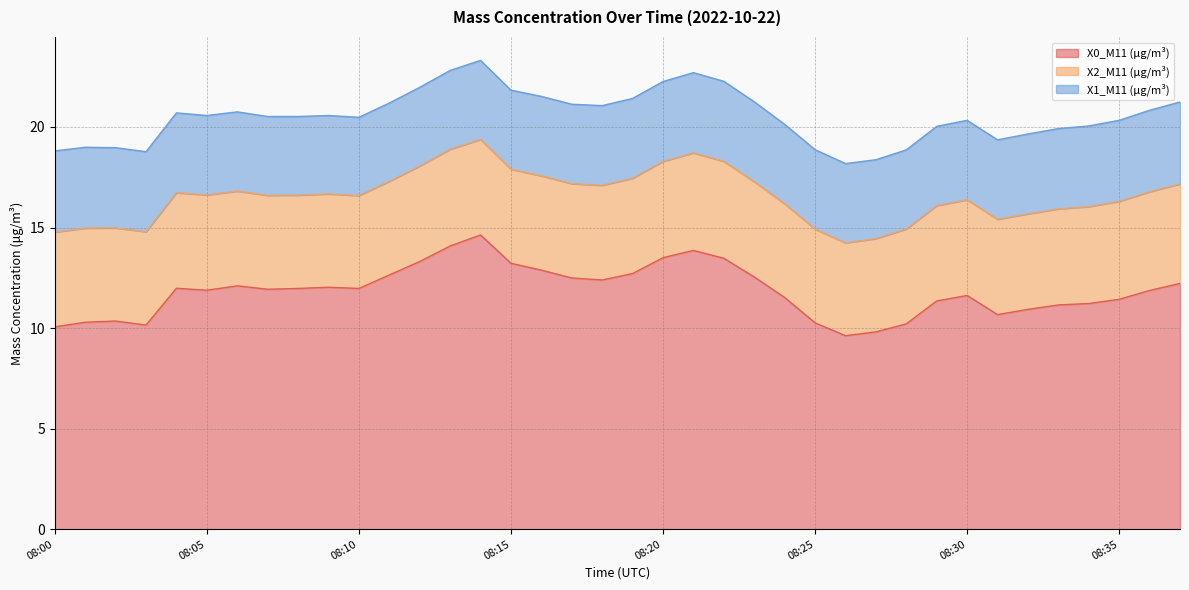

Between 08:07 and 08:37, which series saw the biggest shift?

X0_M11 (μg/m³)